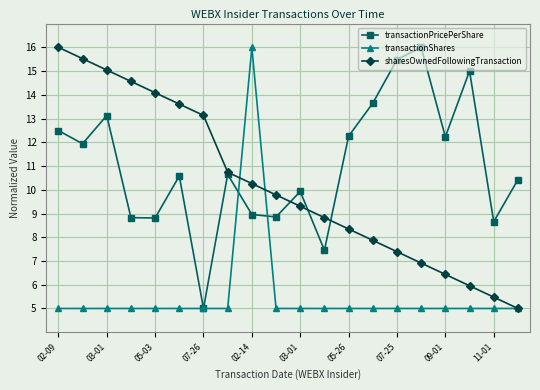

What is the highest value of the transactionShares series?

16.0